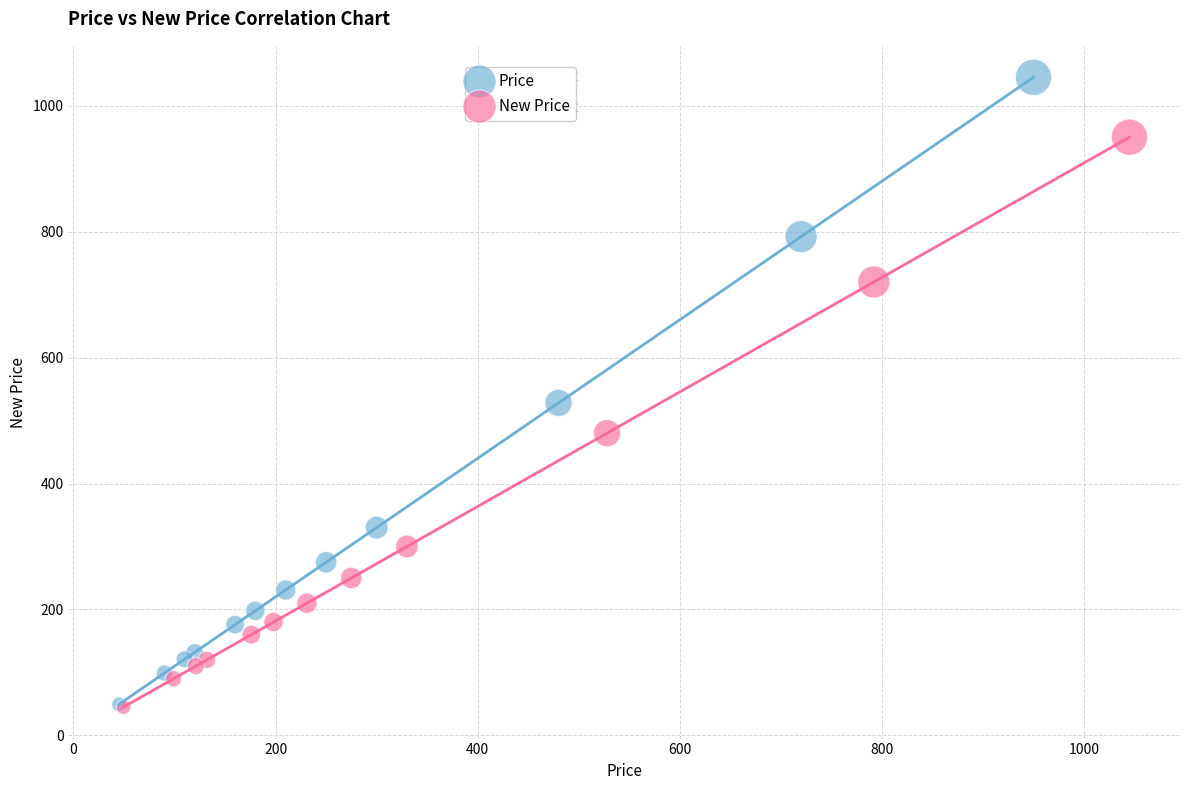

Which series contains the highest Y value?

Price